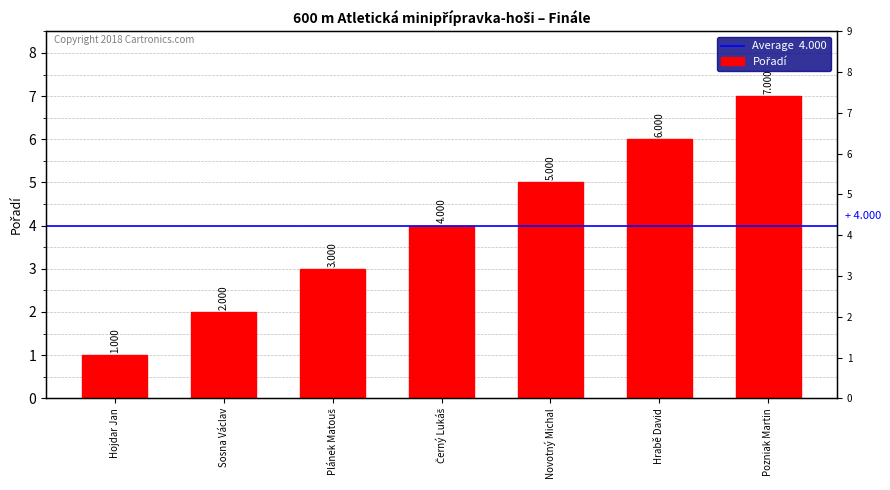

What is the label of the 3rd bar from the left?

Plánek Matouš